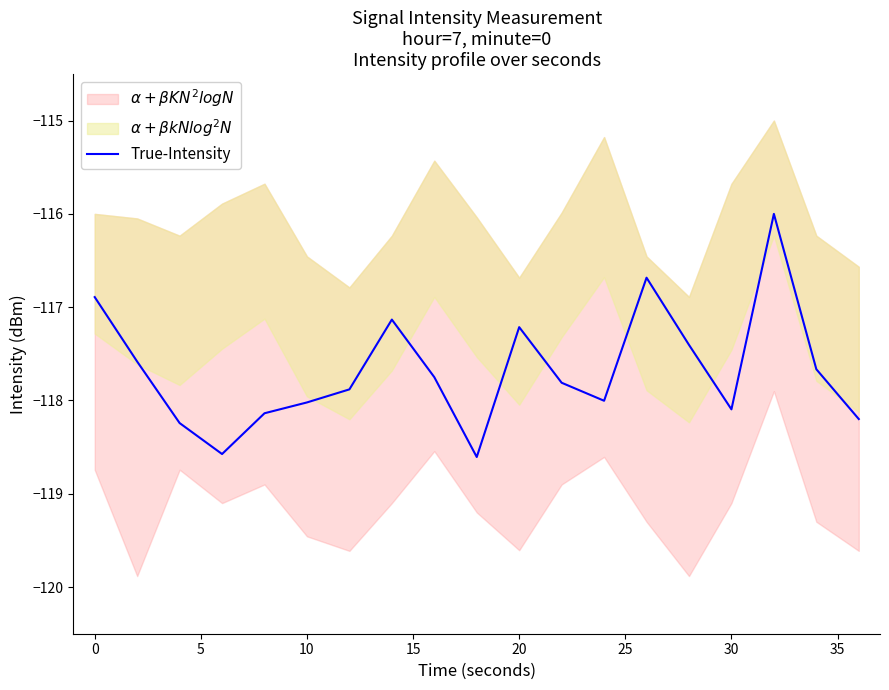

What is the label of the 17th point from the right?

5